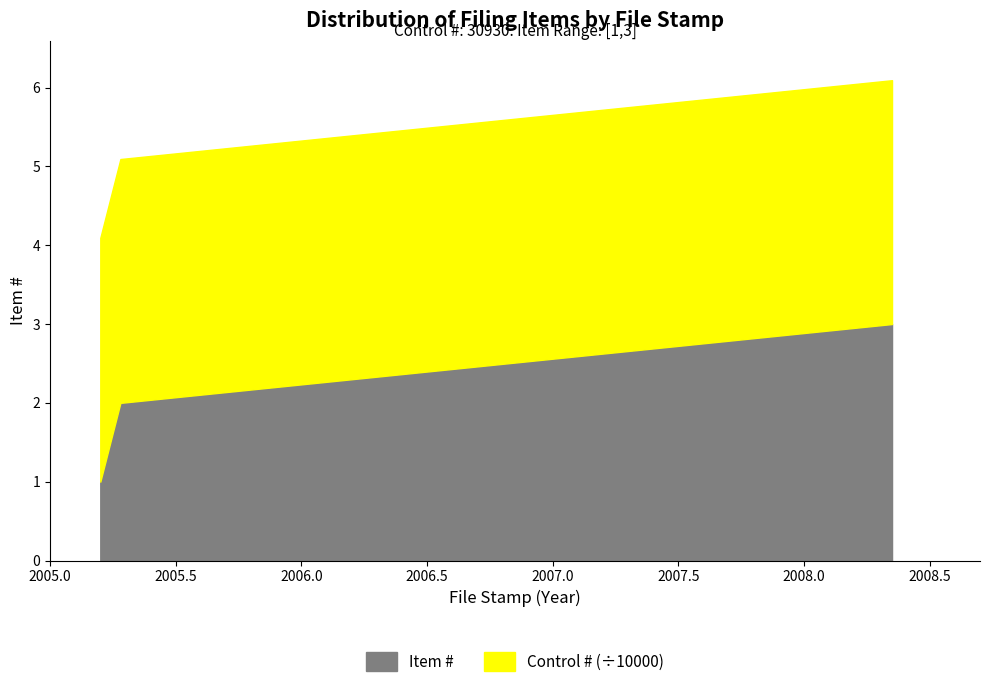

Which series has the widest spread of values?

Item #